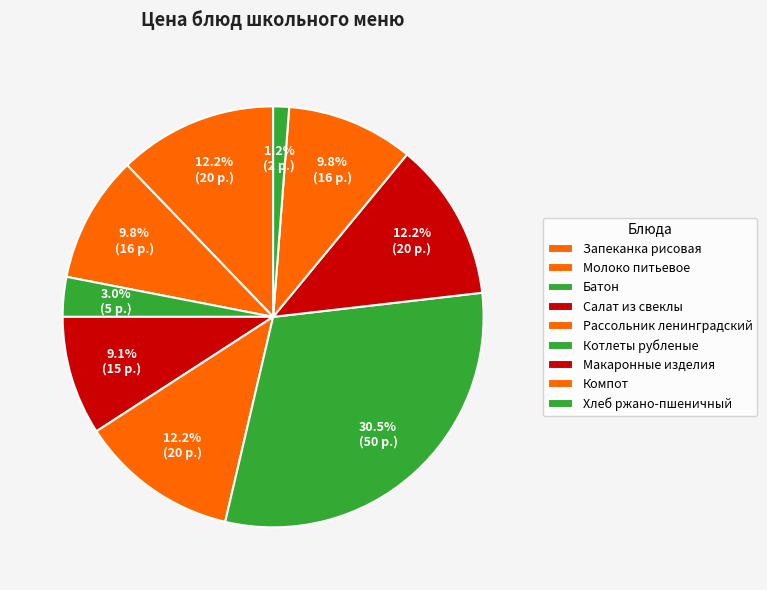

What percentage is the Салат из свеклы slice, to the nearest percent?

9%